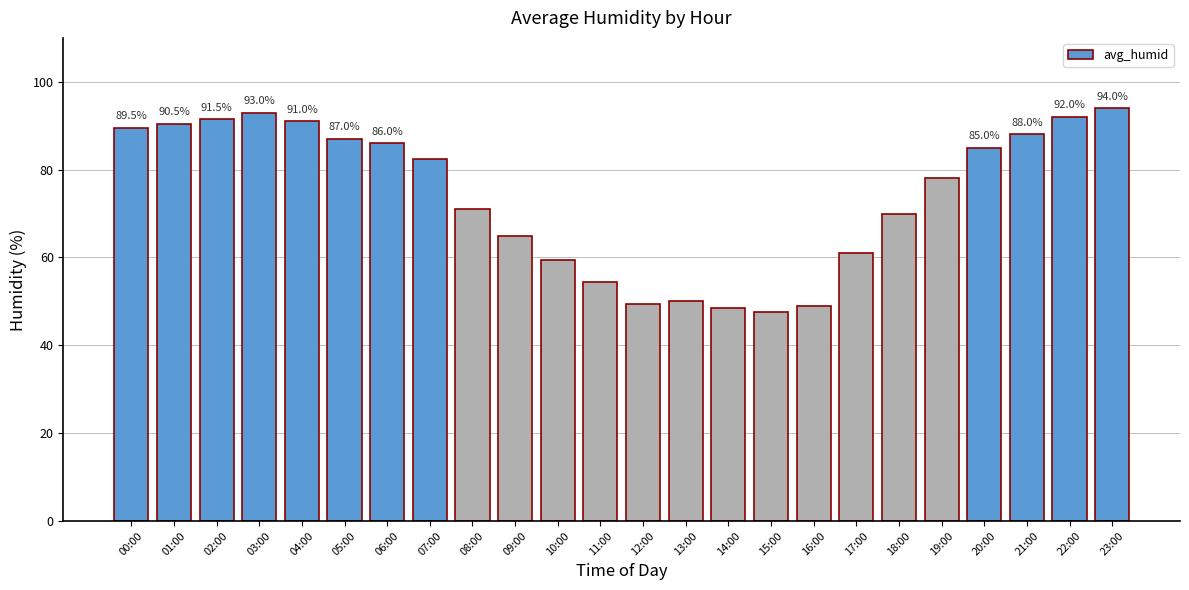

What is the difference between the maximum and minimum values?

46.5